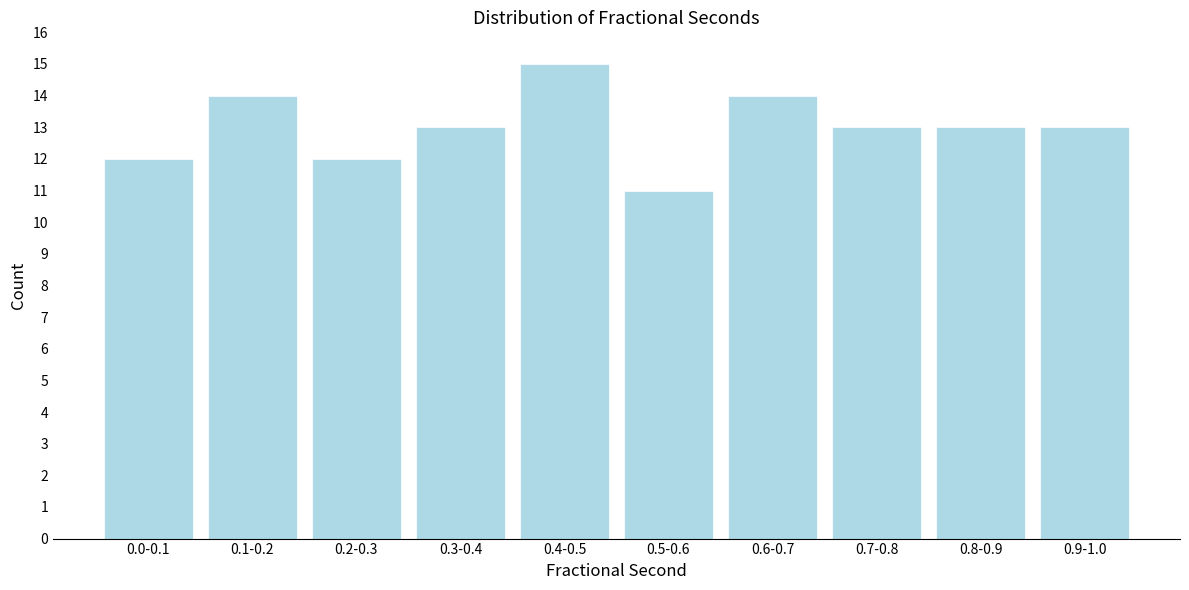

Reading left to right, transcribe all the data shown in this chart.

0.0-0.1=12	0.1-0.2=14	0.2-0.3=12	0.3-0.4=13	0.4-0.5=15	0.5-0.6=11	0.6-0.7=14	0.7-0.8=13	0.8-0.9=13	0.9-1.0=13